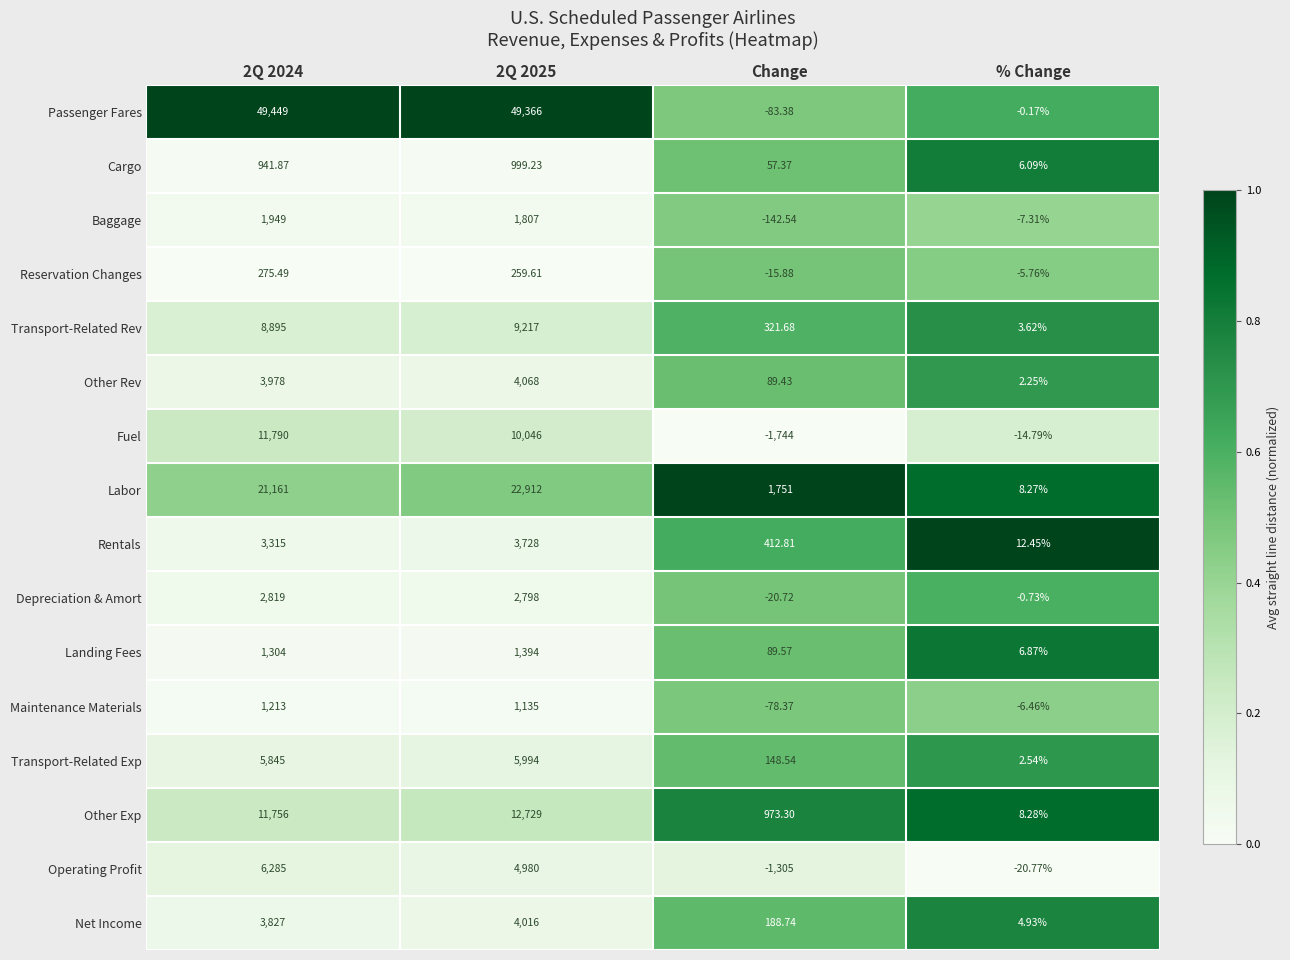

Which series has the largest total across all categories?

Passenger Fares